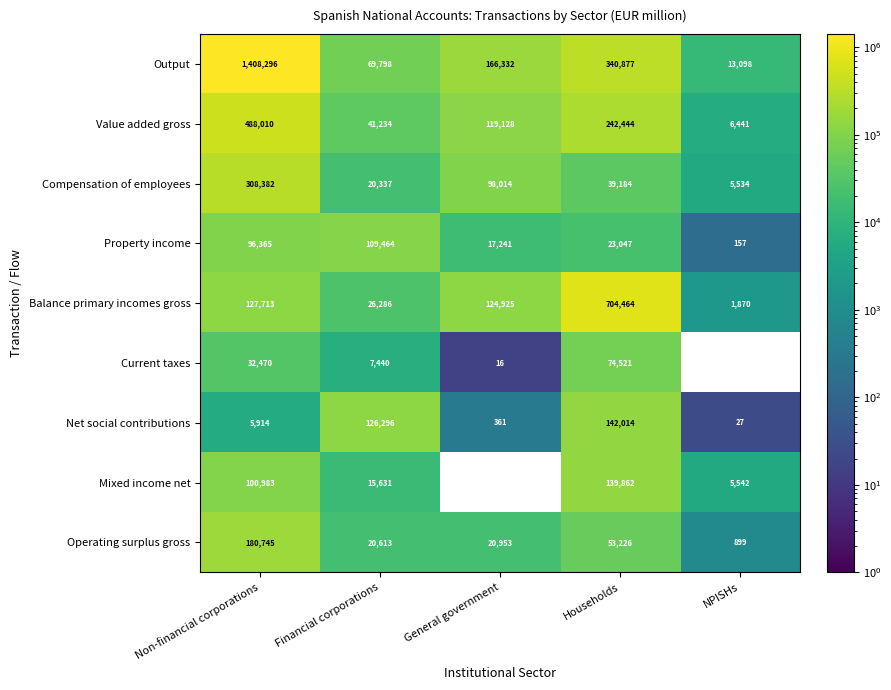

What is the average value of the Net social contributions series?

54922